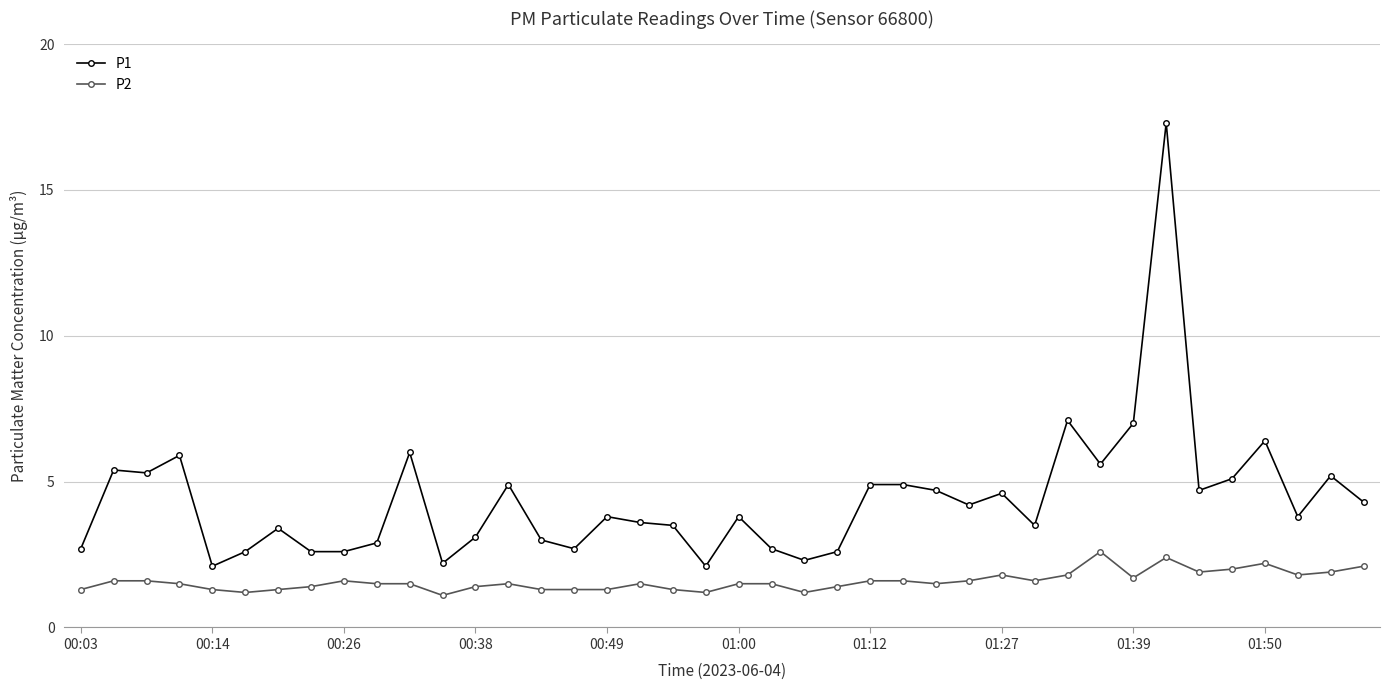

True or false: P2 and P1 intersect in this chart.

False